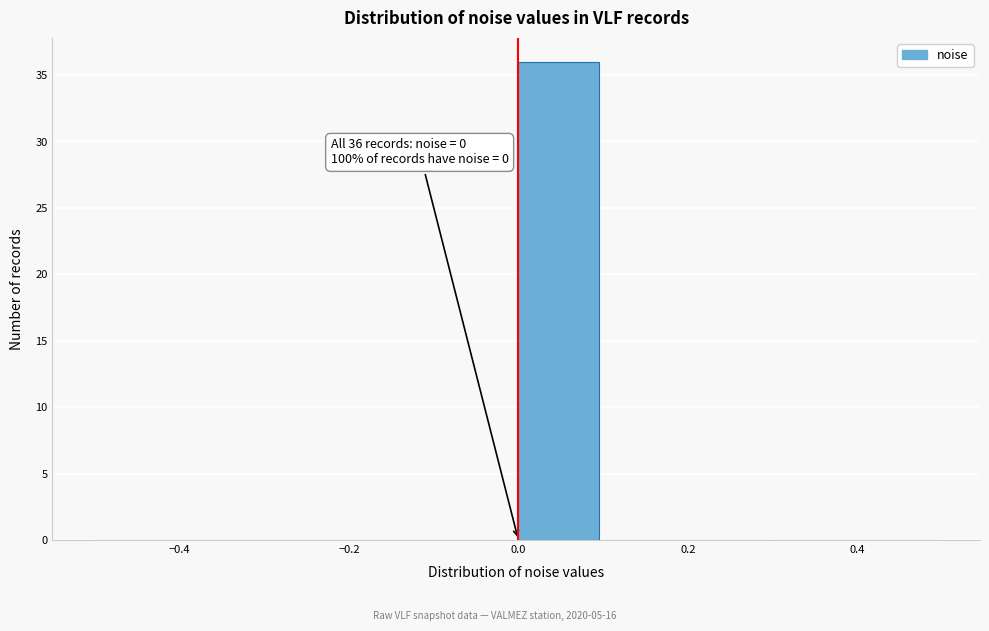

Over which range of the x-axis is the bar tallest?

0.0 to 0.1